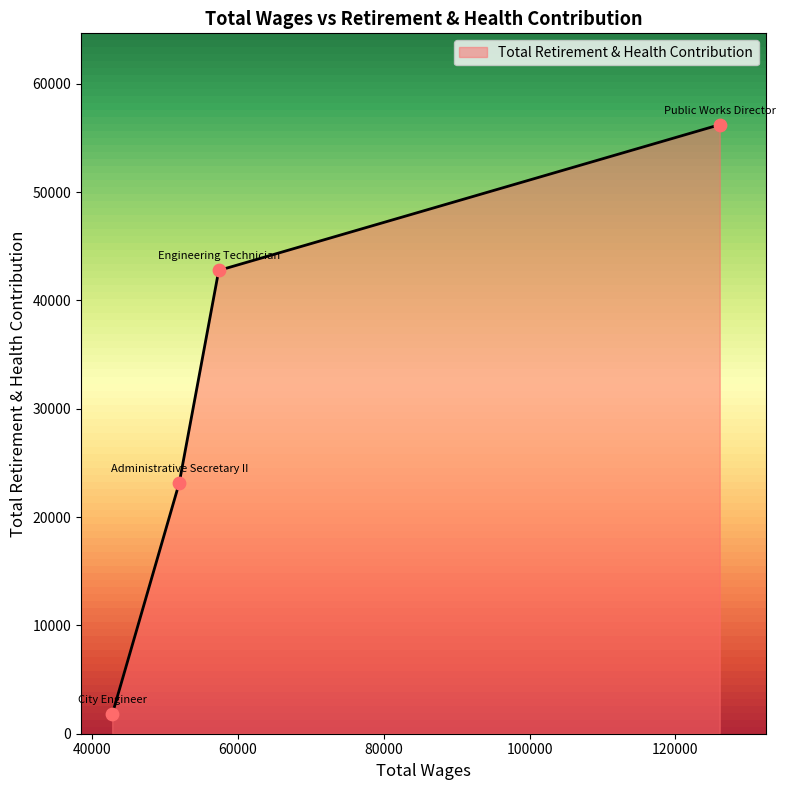

What is the change in value from Engineering Technician to Administrative Secretary II?

-19607